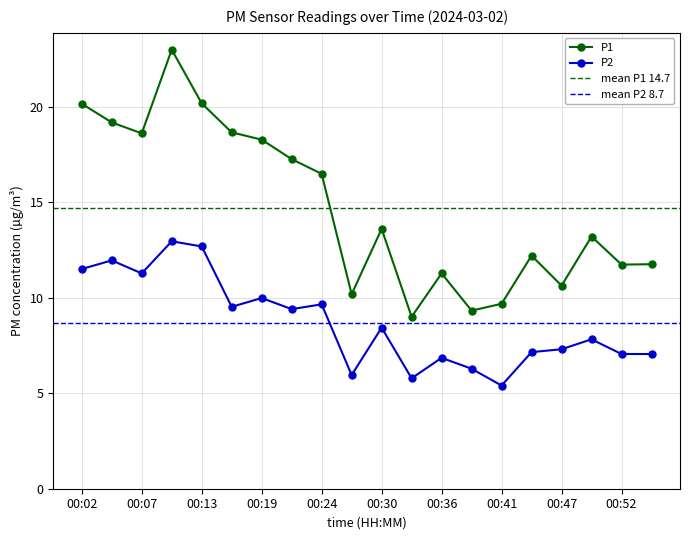

In P1, how many points are higher than both neighbors (excluding endpoints)?

5